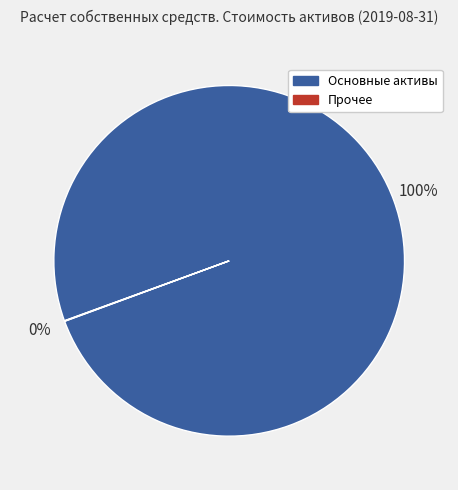

To the nearest percent, what is the average slice percentage?

50%